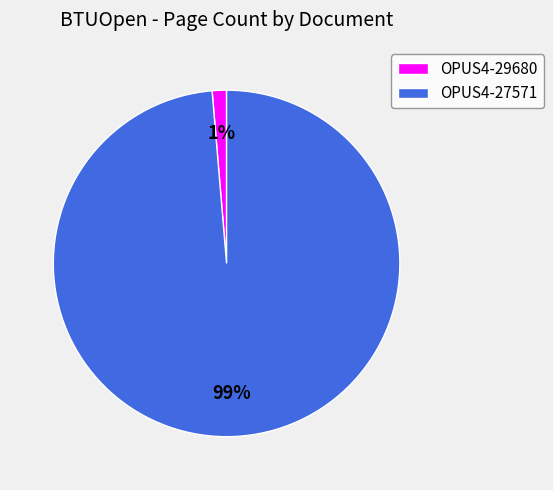

True or false: OPUS4-27571 accounts for 99% of the total.

True